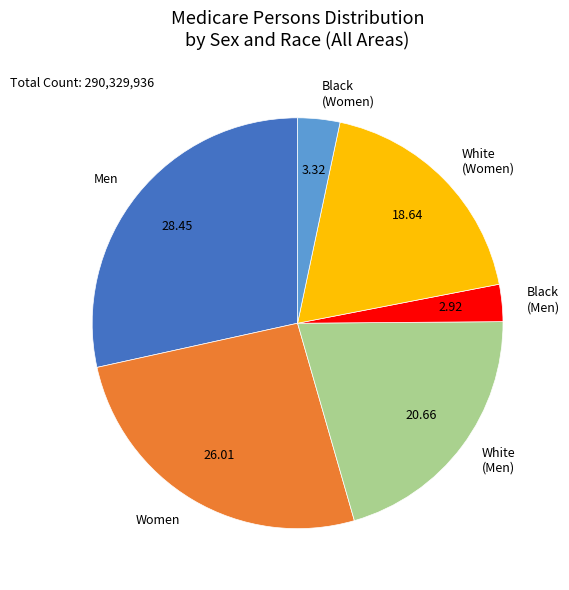

Approximately how many times larger is the value at Women compared to White (Men)?

1.3